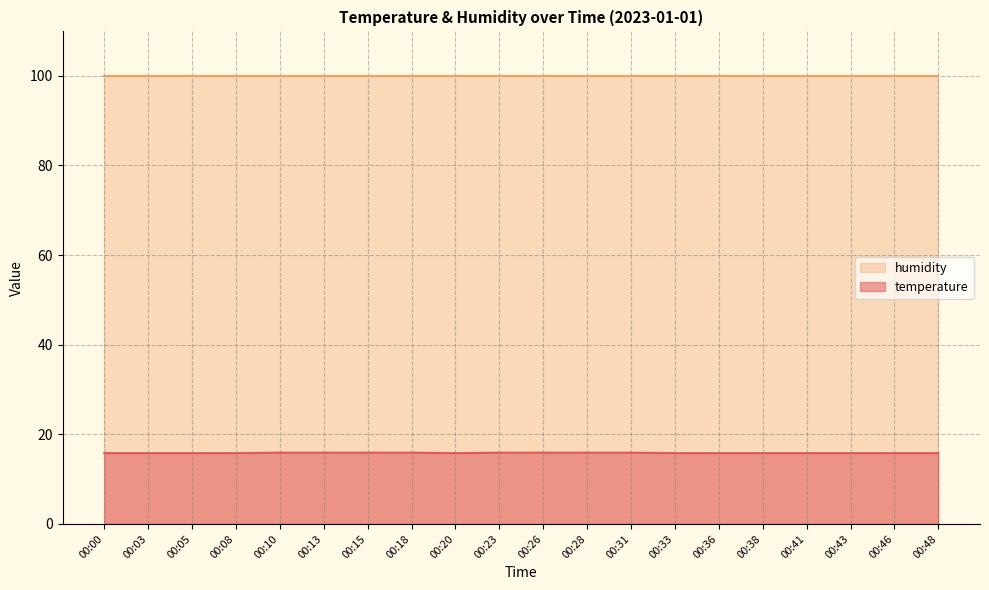

What is the value of the 3rd point from the left?

15.8